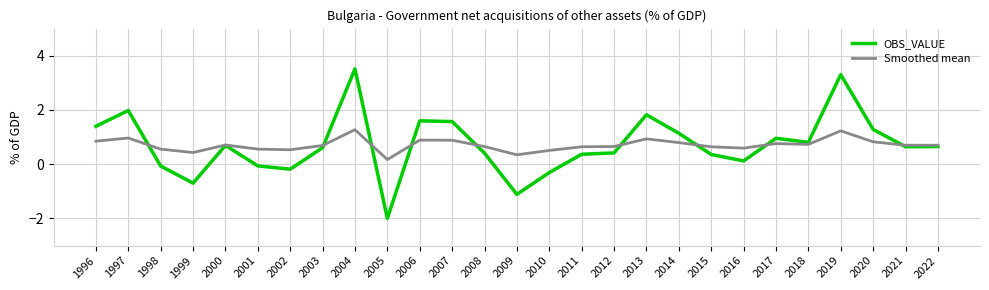

True or false: OBS_VALUE and Smoothed mean cross at least once.

True